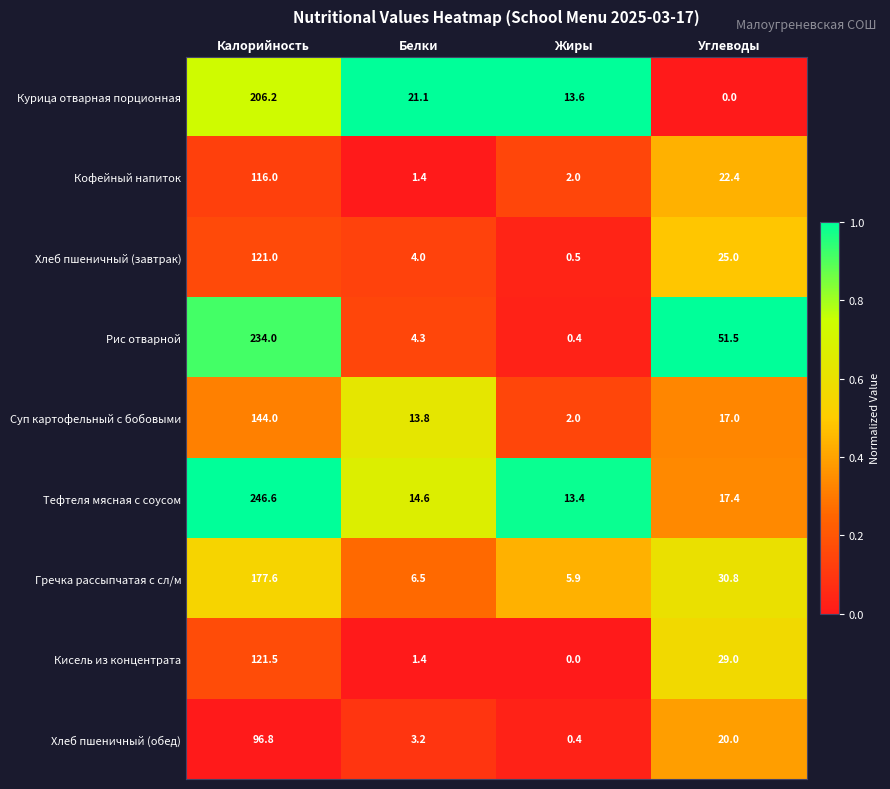

At which category is the sum across all series the highest?

Калорийность